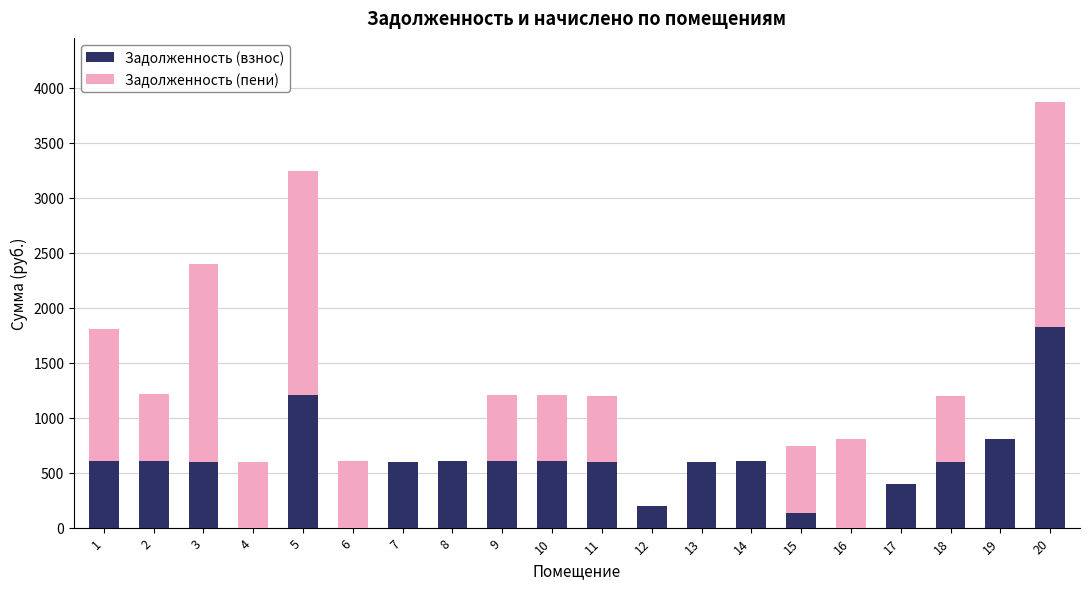

At which category is the sum across all series the highest?

20